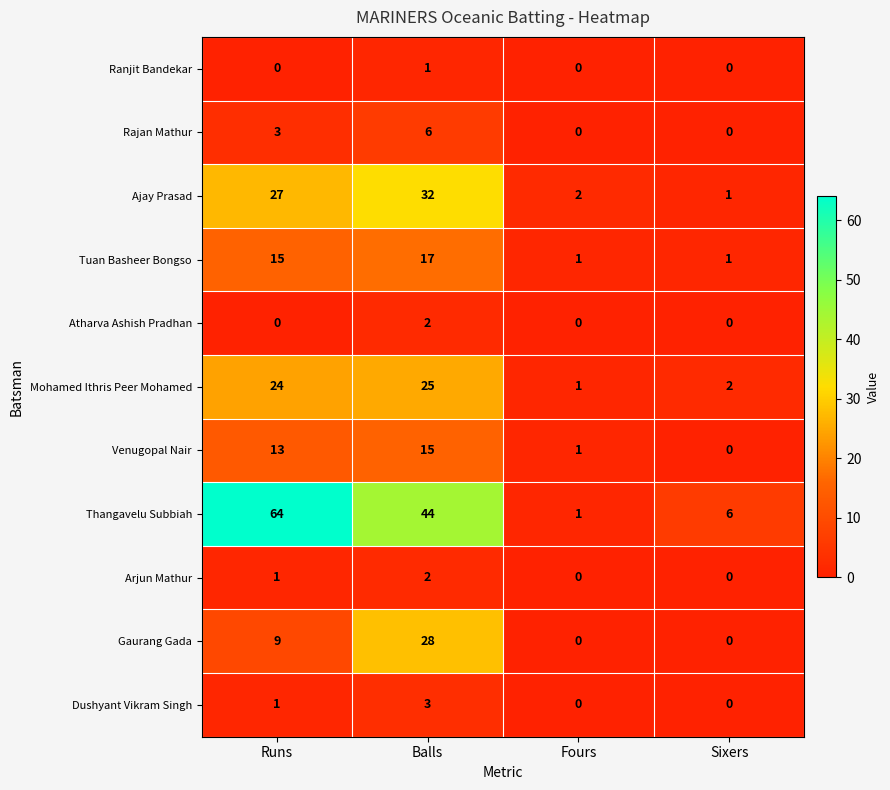

The Ajay Prasad series shows 3 at Fours. True or false?

False